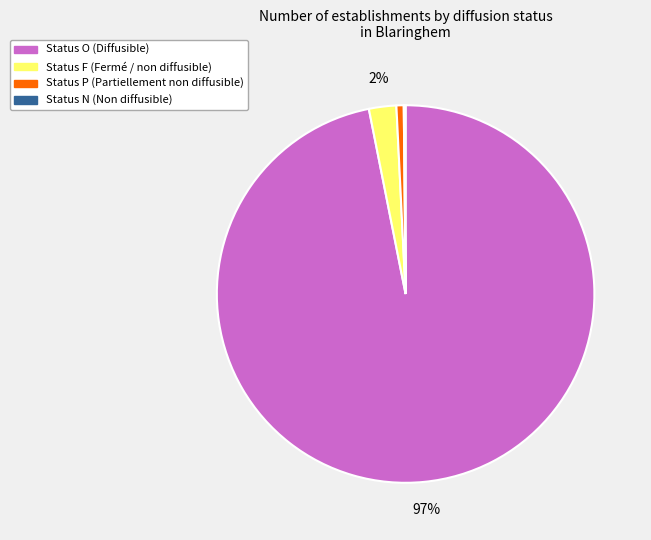

To the nearest percent, what is the average slice percentage?

25%